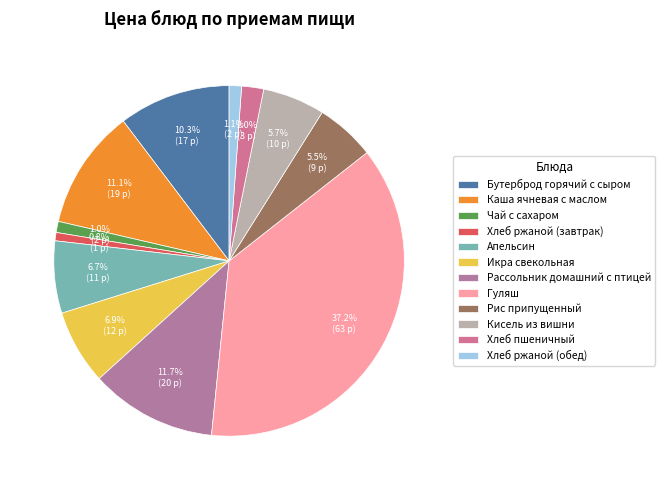

How much of the chart is everything except Рассольник домашний с птицей?

88.3%